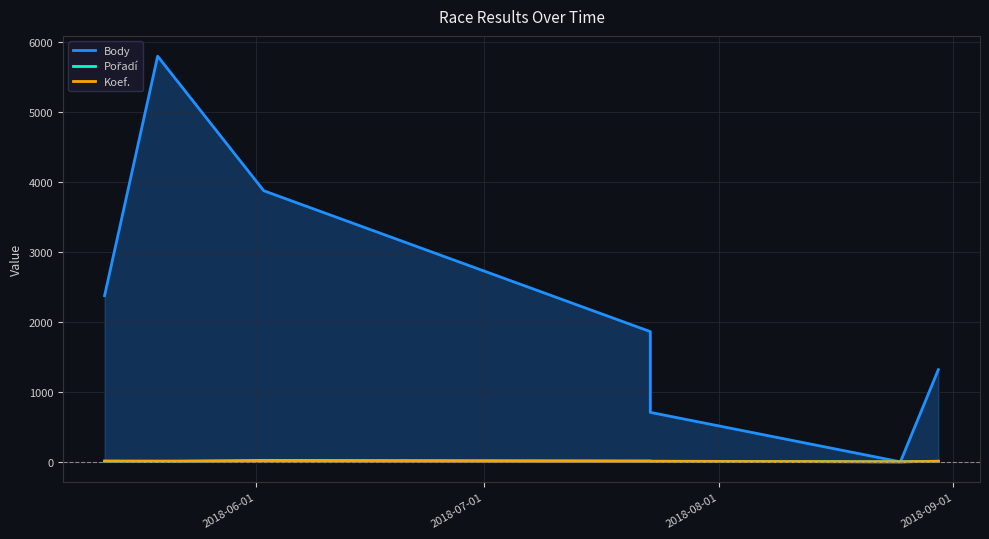

Is it true that Pořadí equals 1 at 2018-07-01?

False